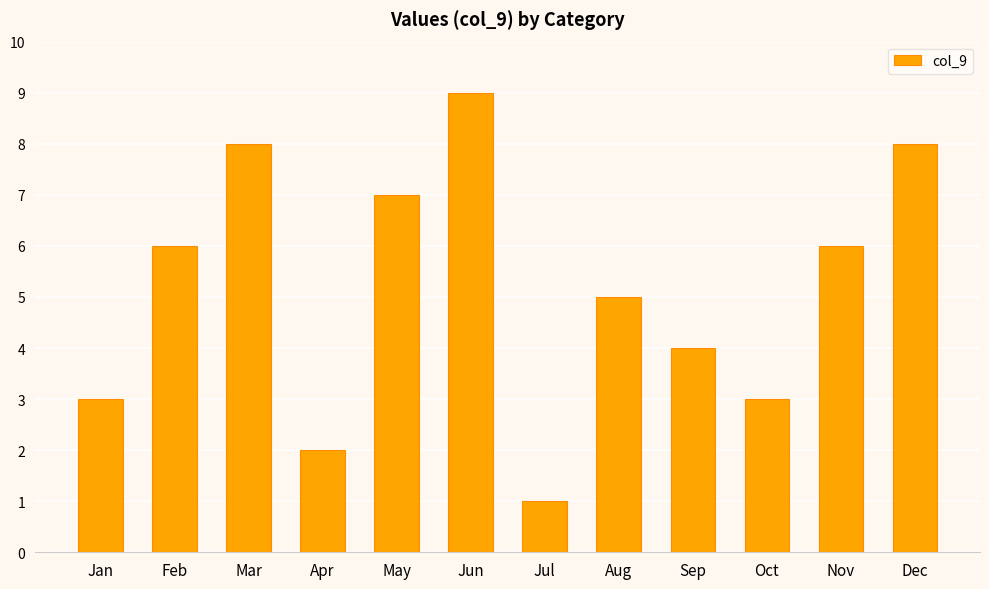

What is the minimum value shown in the chart?

1